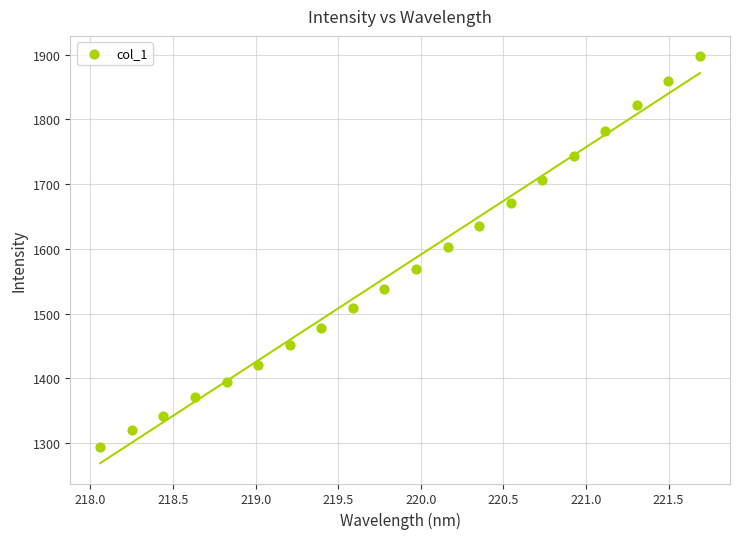

What is the range of Y values (max minus min)?

603.3